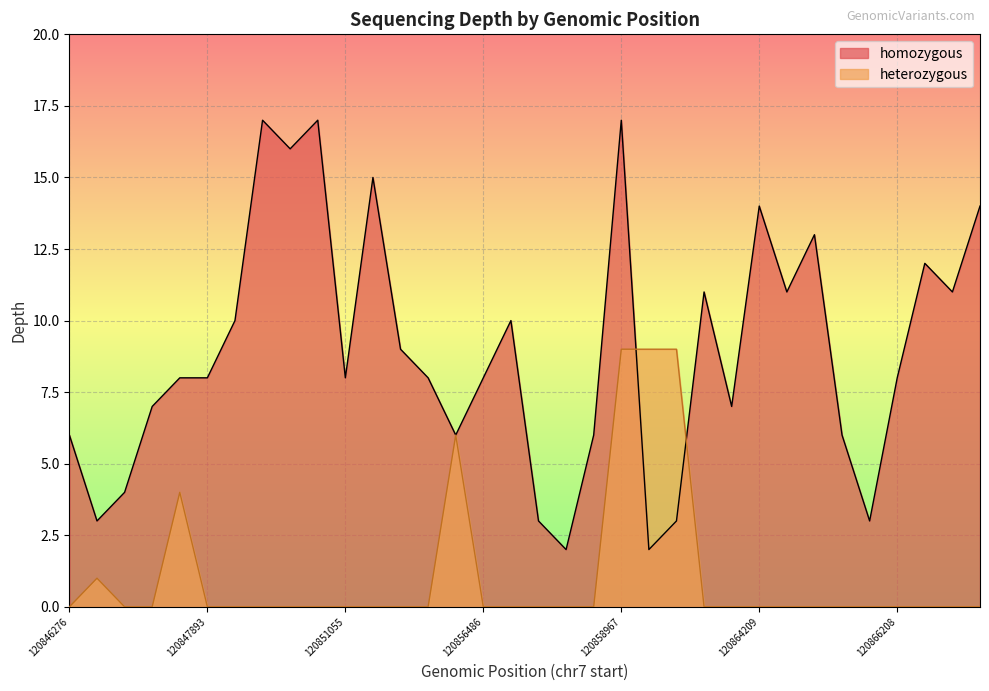

List the labels in order of value, largest first.

120850671, 120850958, 120858967, 120850945, 120851190, 120864209, 120867914, 120864781, 120867019, 120862439, 120864547, 120867419, 120848424, 120857535, 120853771, 120847658, 120847893, 120851055, 120853844, 120856486, 120866208, 120847634, 120863050, 120846276, 120855592, 120858462, 120864864, 120847565, 120847532, 120857831, 120862361, 120864897, 120857993, 120862278